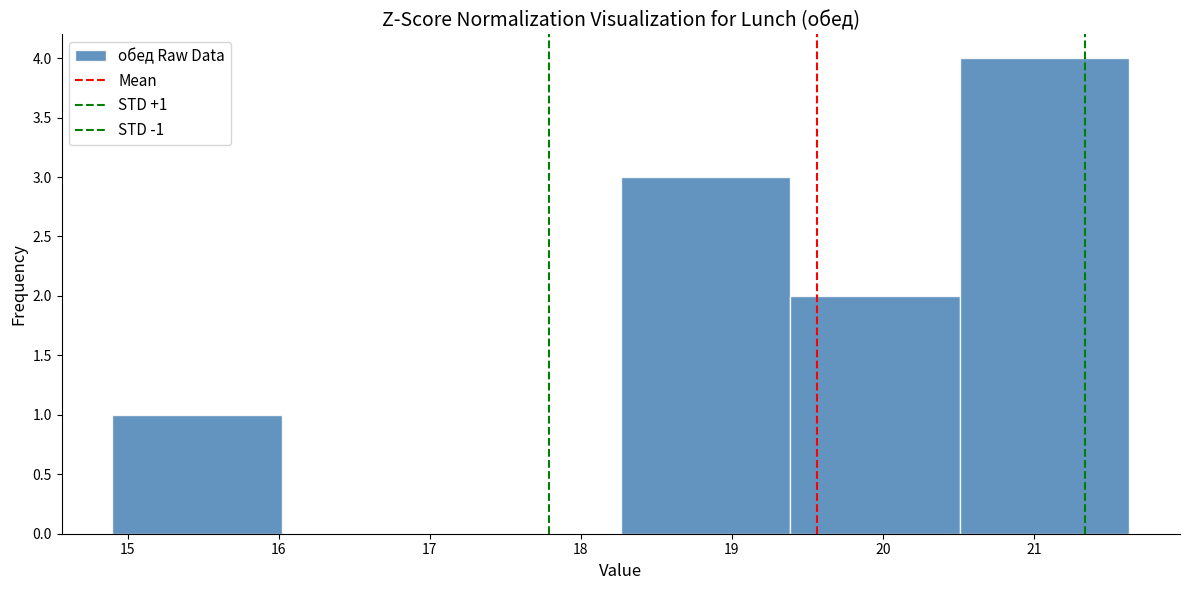

Over which range of the x-axis is the bar tallest?

20.5 to 21.6